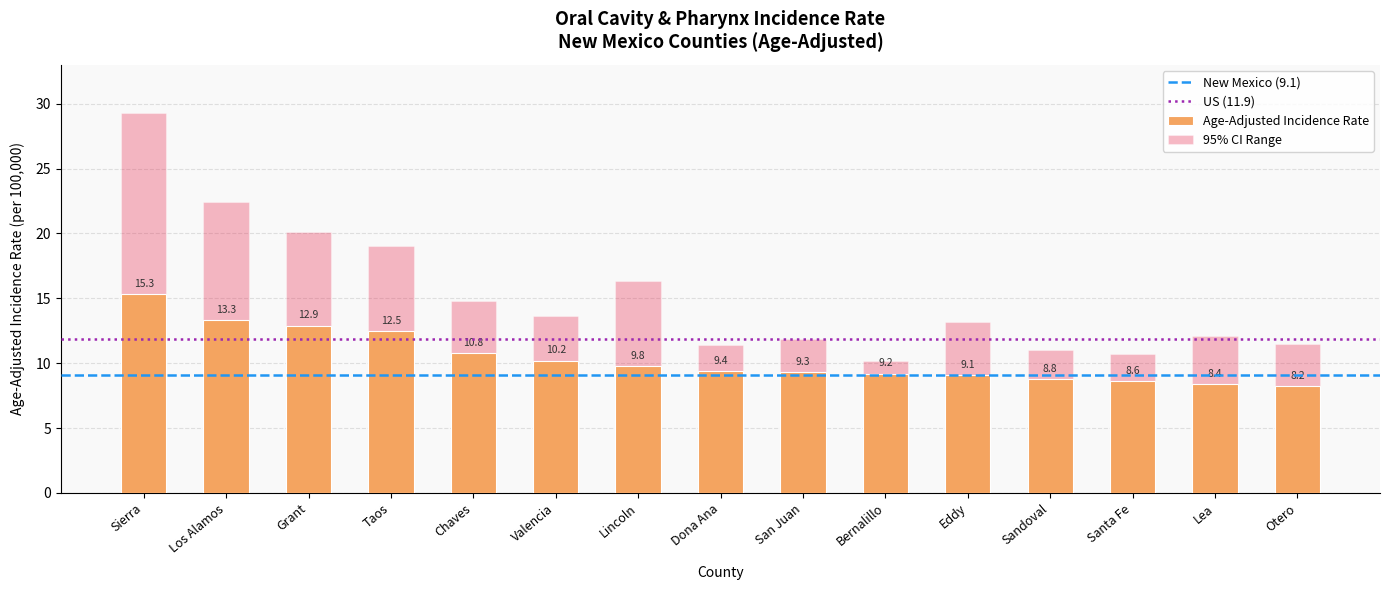

Rank the series at Chaves from lowest to highest value.

Lower 95% CI, Age-Adjusted Incidence Rate, Upper 95% CI